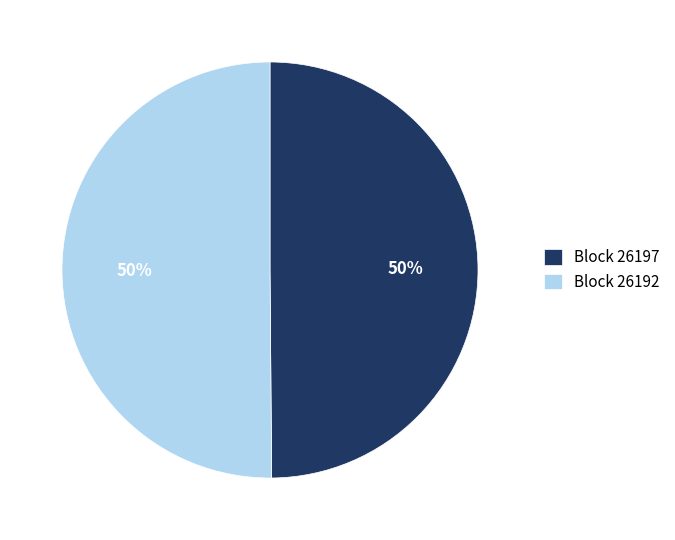

What is the ratio of the value at Block 26192 to the value at Block 26197?

1.0